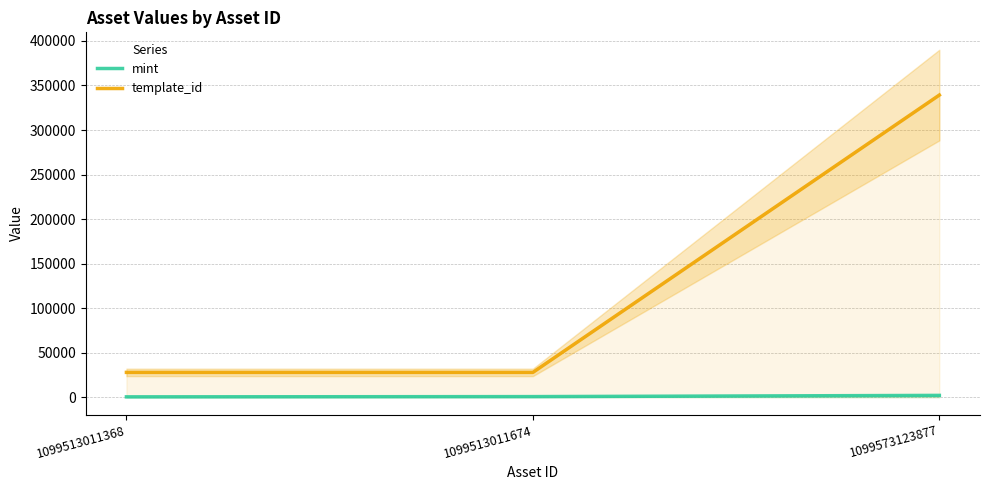

Rank the series by their maximum value, from highest to lowest.

template_id, mint